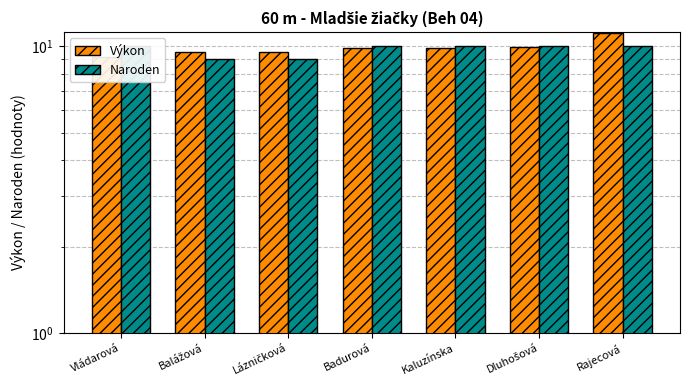

What are all the series names shown in the legend?

Výkon, Naroden